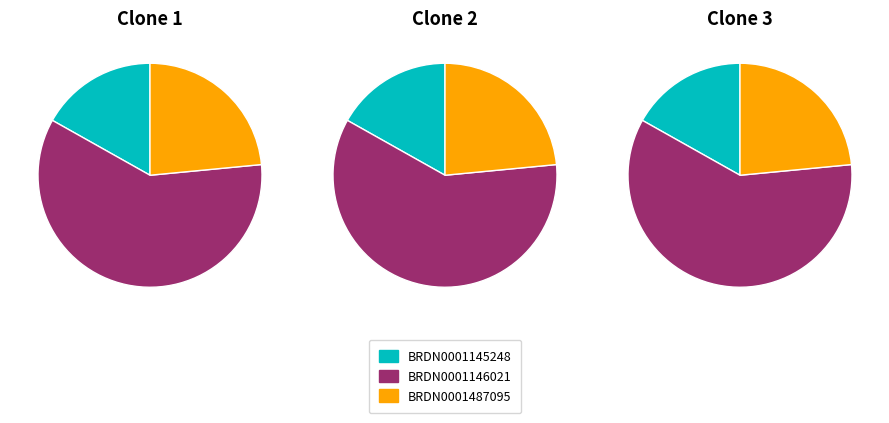

Which slice represents more than half of the pie?

BRDN0001146021